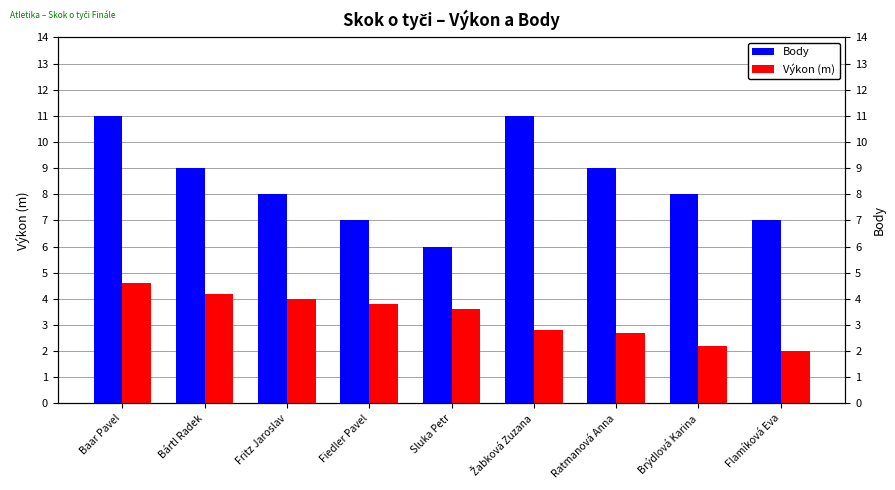

Reading right to left, what are all the values shown in this chart?

Body: Flamíková Eva=7.0	Brýdlová Karina=8.0	Ratmanová Anna=9.0	Žabková Zuzana=11.0	Sluka Petr=6.0	Fiedler Pavel=7.0	Fritz Jaroslav=8.0	Bártl Radek=9.0	Baar Pavel=11.0
Výkon (m): Flamíková Eva=2.0	Brýdlová Karina=2.2	Ratmanová Anna=2.7	Žabková Zuzana=2.8	Sluka Petr=3.6	Fiedler Pavel=3.8	Fritz Jaroslav=4.0	Bártl Radek=4.2	Baar Pavel=4.6